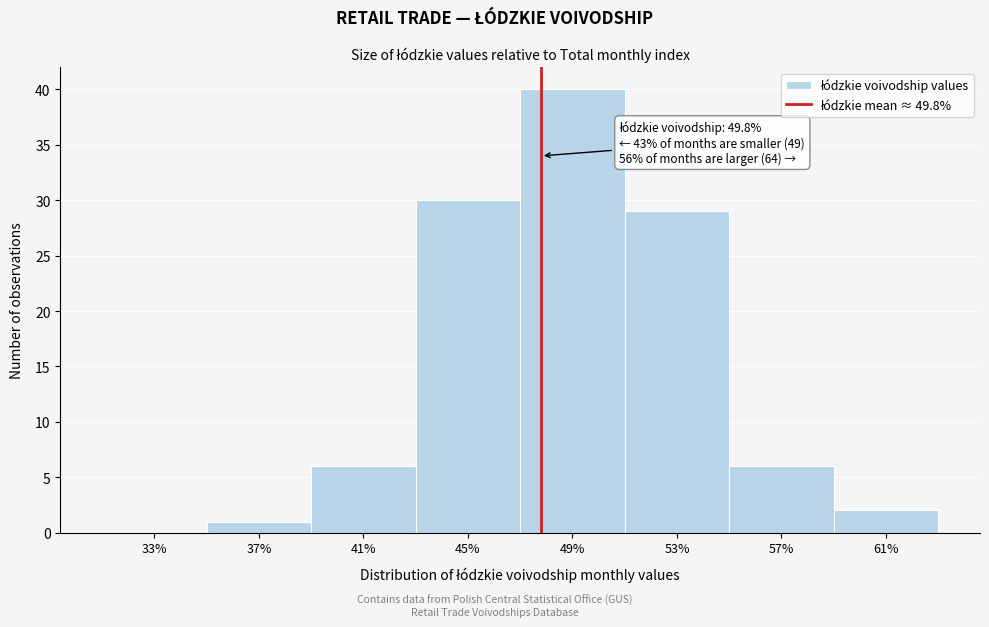

Reading left to right, extract all data points from this chart.

33%=0	37%=1	41%=6	45%=30	49%=40	53%=29	57%=6	61%=2